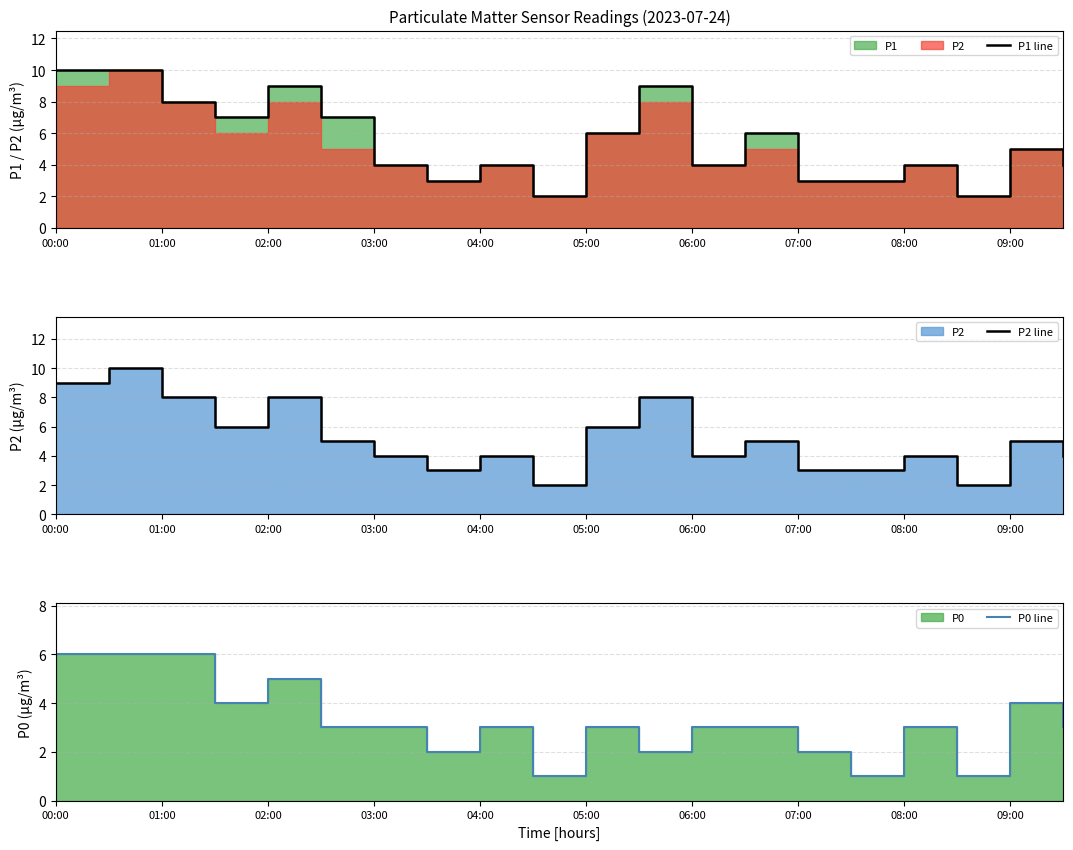

Does the chart display data point markers on the line(s)?

No